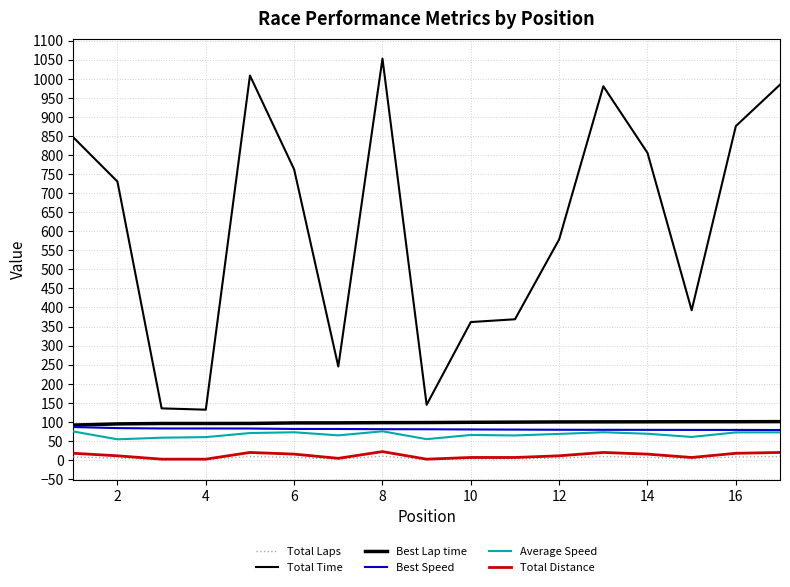

In Total Laps, how many points are lower than both neighbors (excluding endpoints)?

3